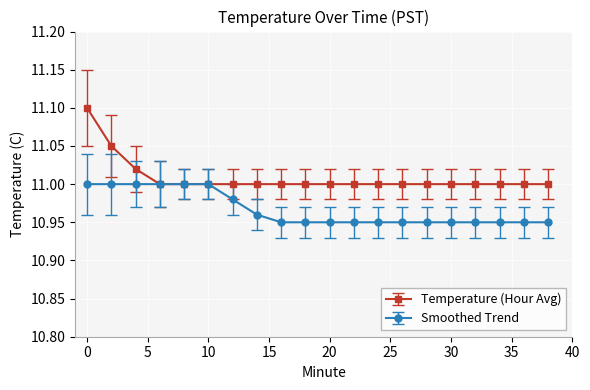

How many lines are shown in the chart?

2